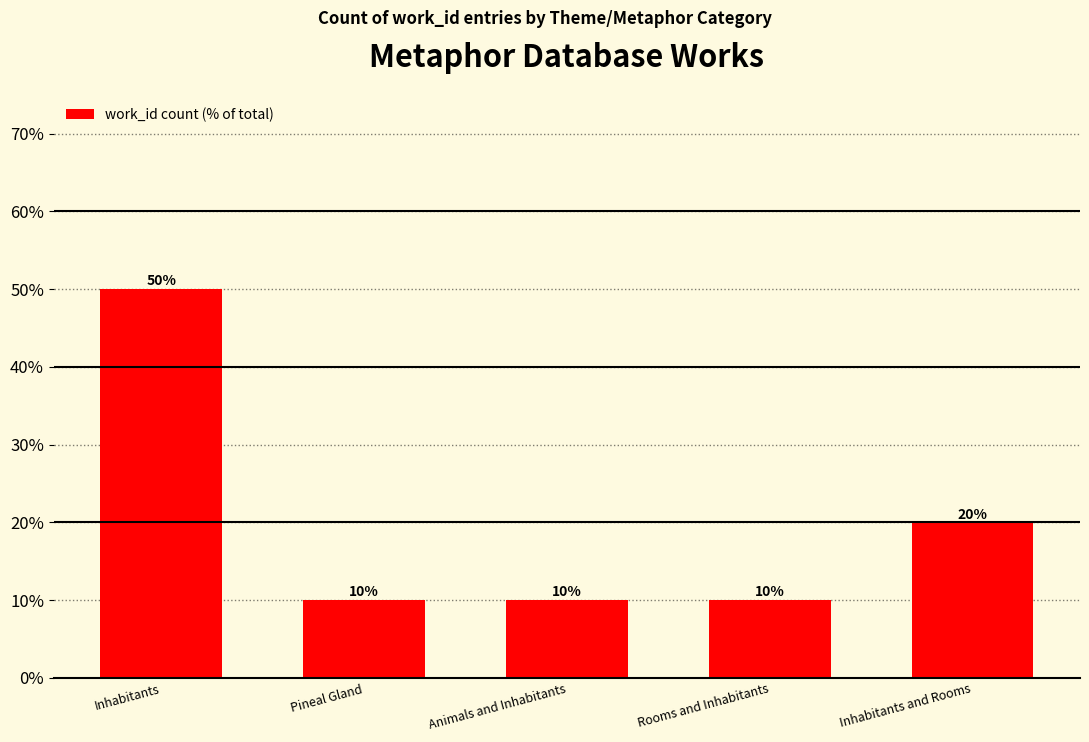

The chart shows a value of 4 at Rooms and Inhabitants. True or false?

False